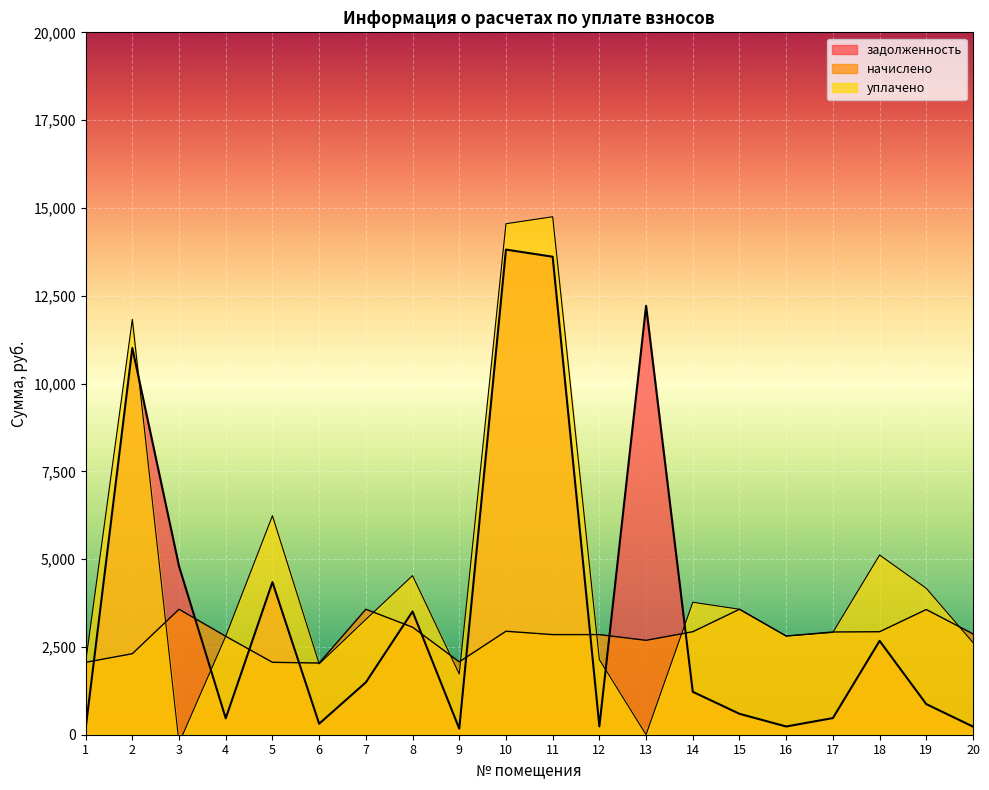

Rank the series by their average value, from highest to lowest.

уплачено, задолженность, начислено